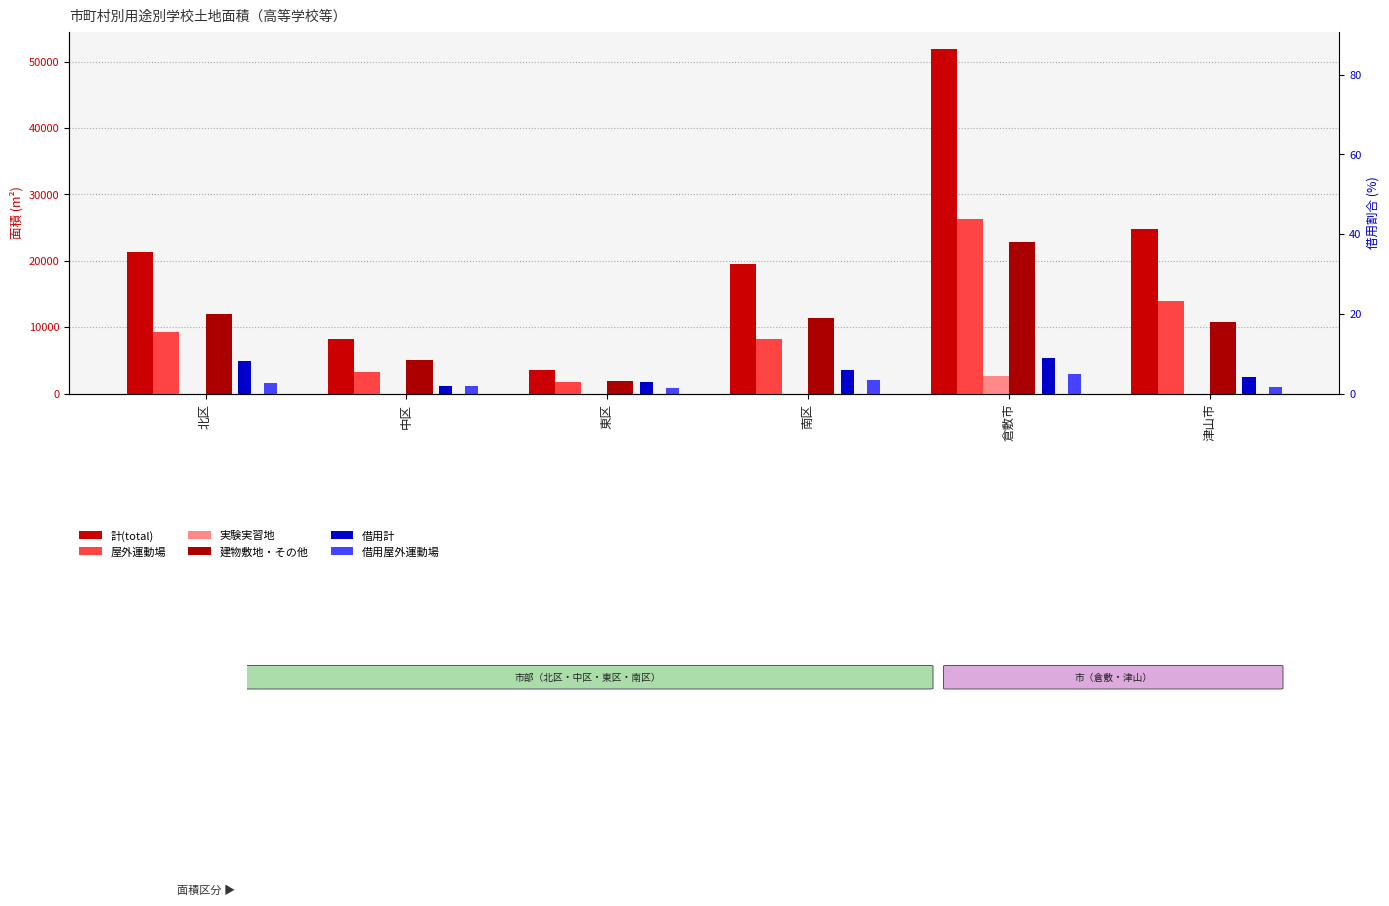

At which category is the sum across all series the highest?

倉敷市